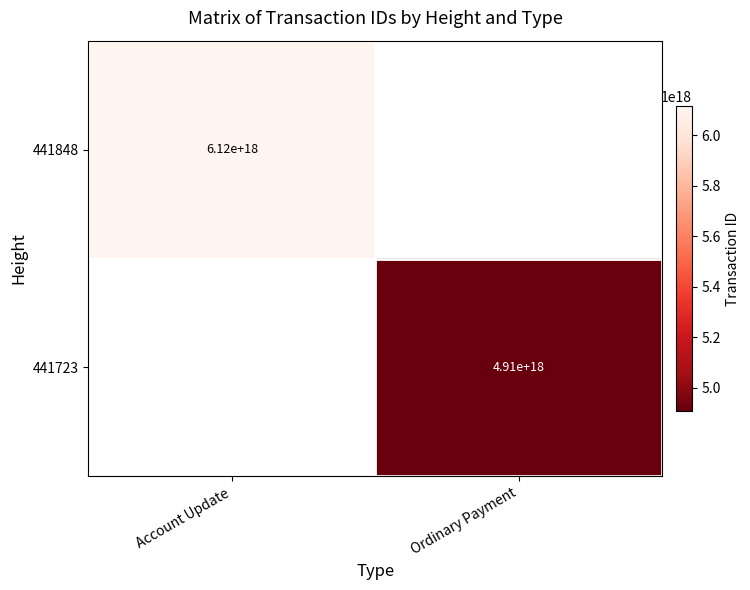

At which category does the chart reach its minimum across all series?

Ordinary Payment